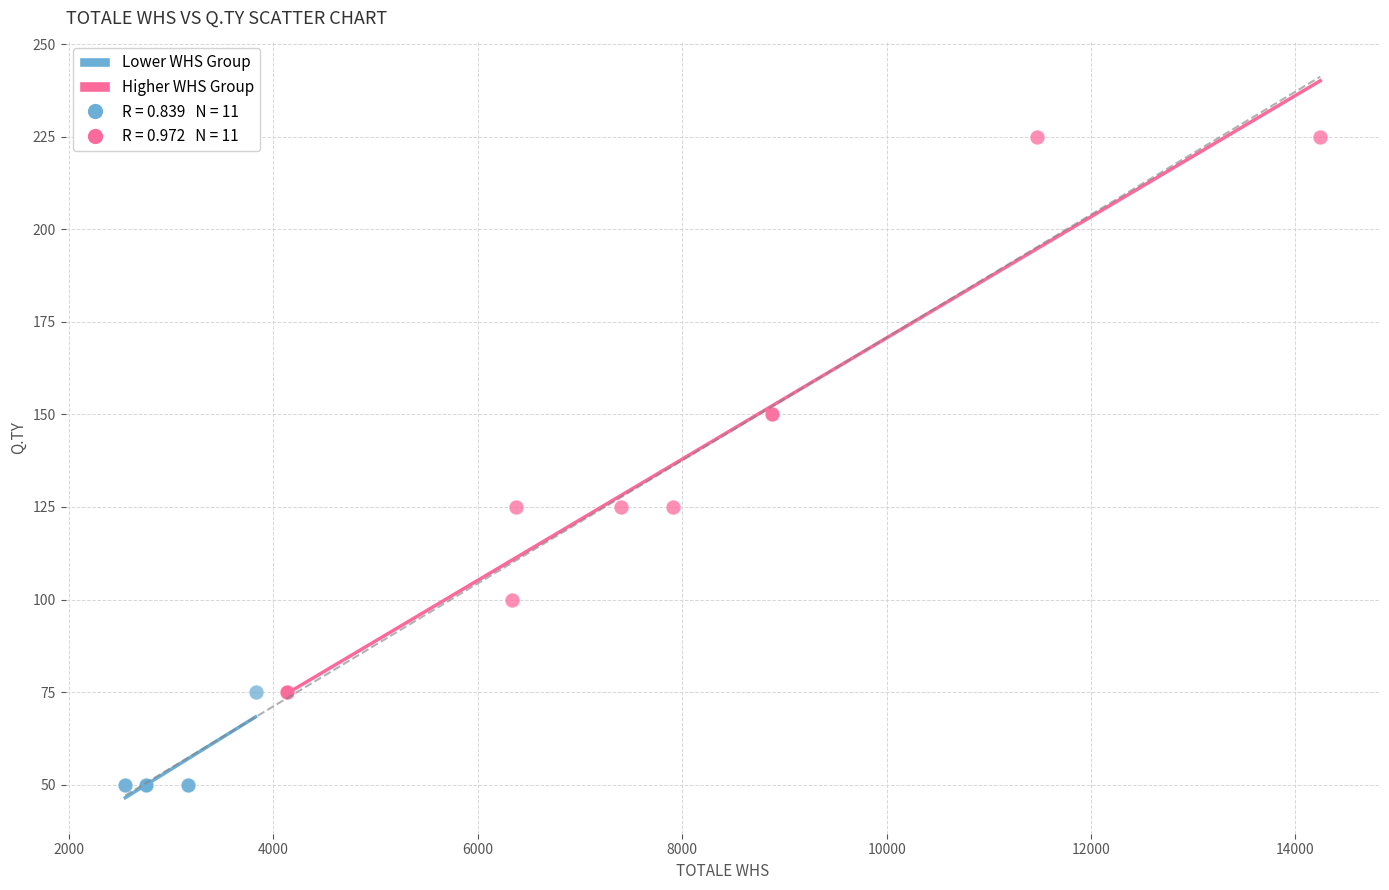

Which series reaches the minimum Y coordinate?

Lower WHS Group